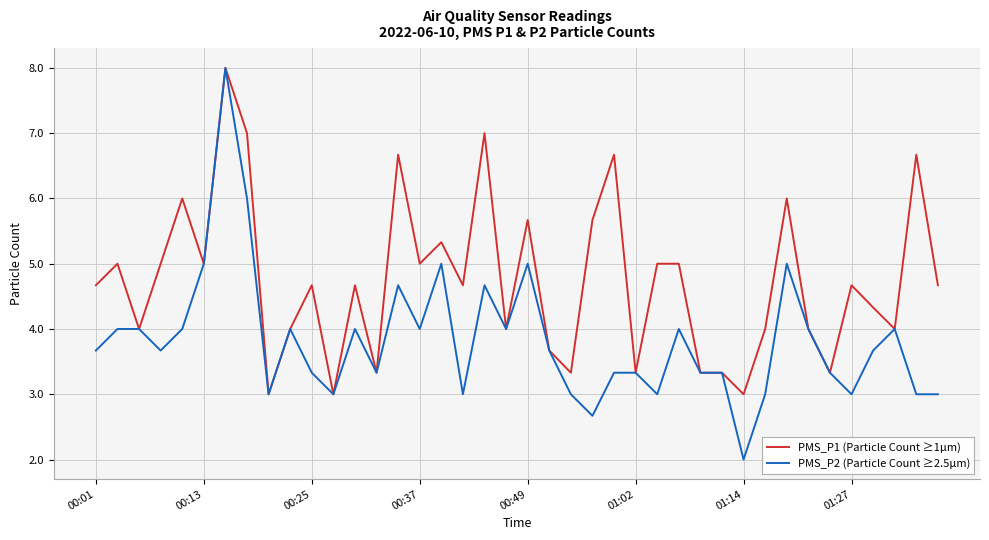

What is the greatest value displayed?

8.0